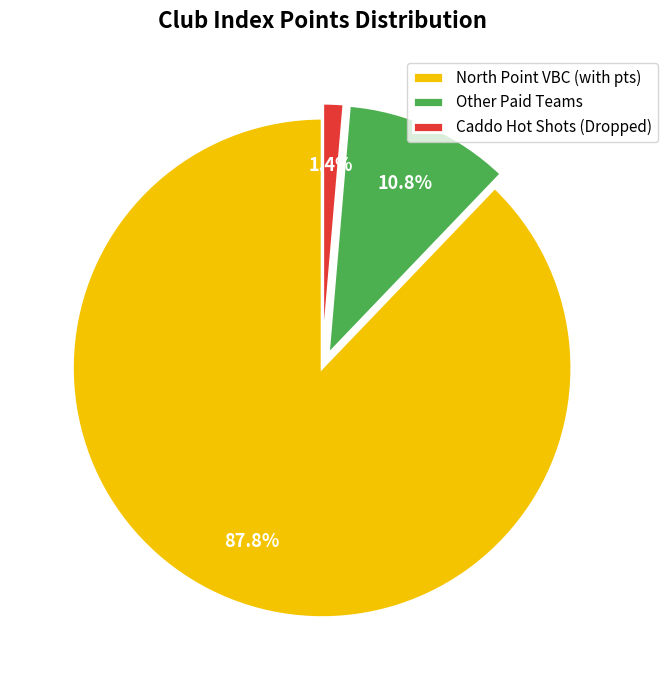

Which category has the biggest portion of the pie?

North Point VBC (with pts)